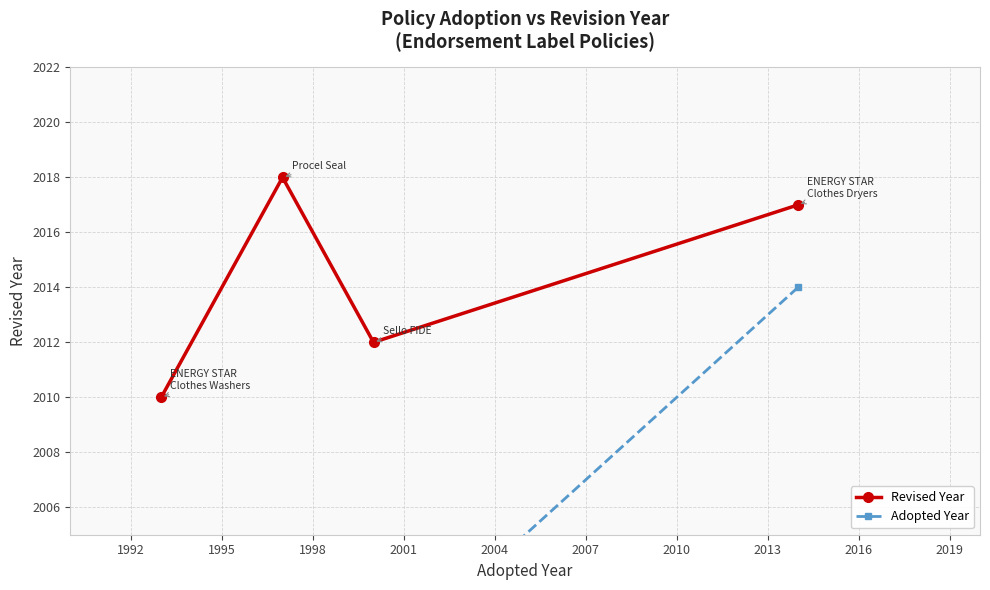

What is the maximum value for Revised Year?

2018